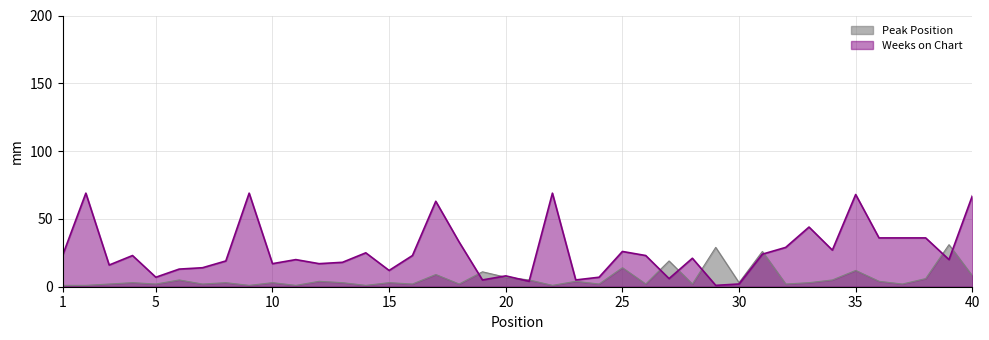

At which category is the sum across all series the highest?

35